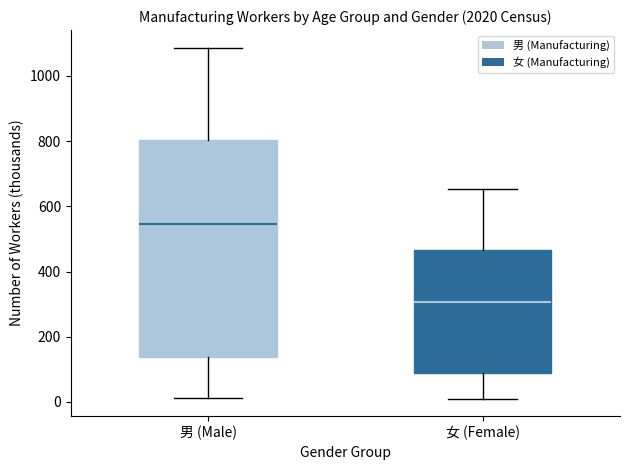

Which box has the lowest median line?

女 (Female)